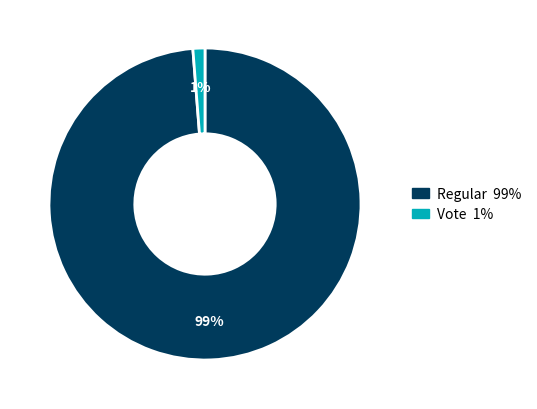

Does any single category account for the majority?

Yes